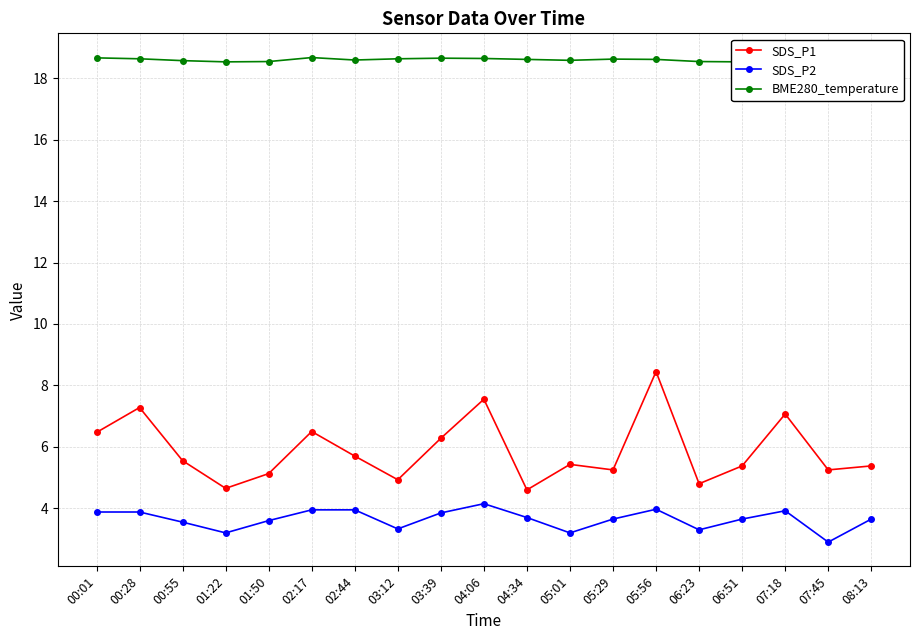

Where is the first local minimum for SDS_P2?

01:22